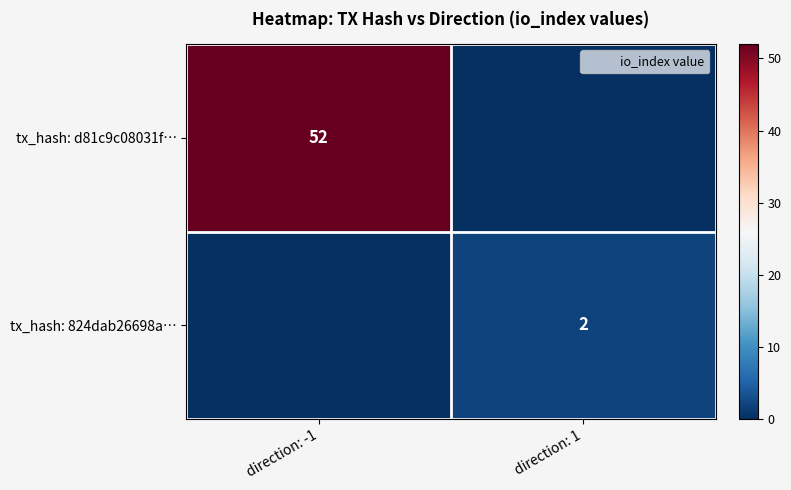

List the series in order of their peak value, highest first.

tx_hash: d81c9c08031f…, tx_hash: 824dab26698a…